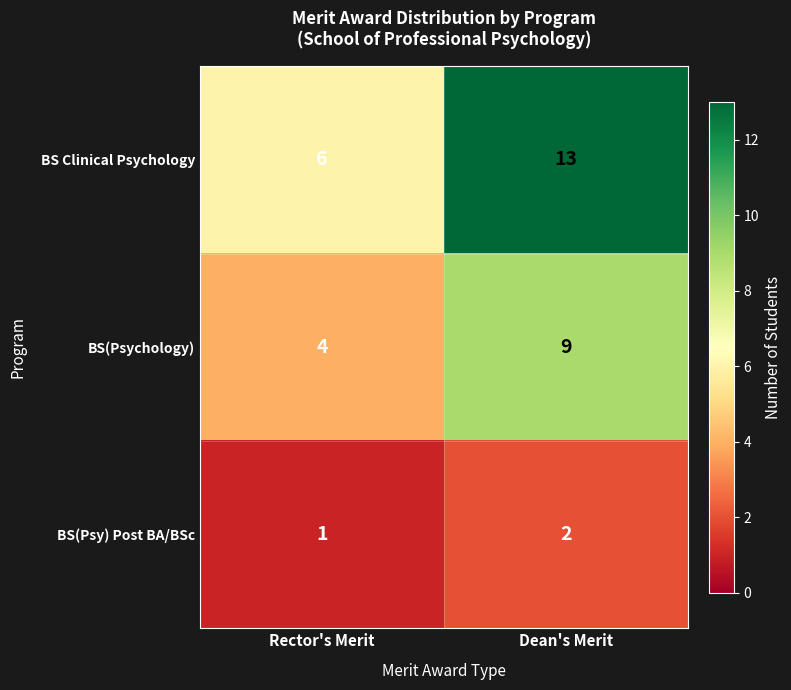

What is the difference between the highest and lowest values at Rector's Merit?

5